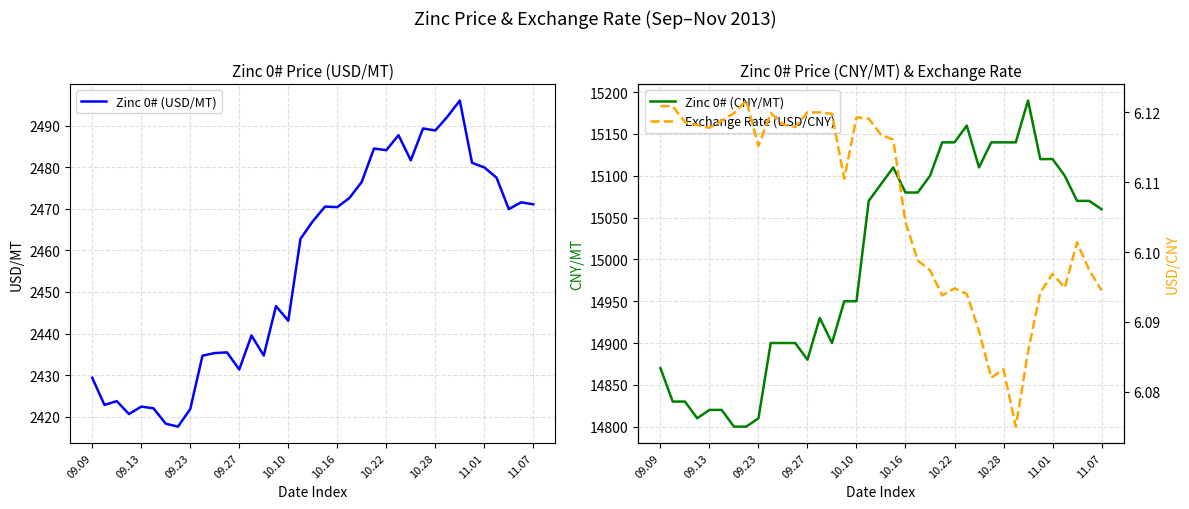

Reading right to left, extract all data points from this chart.

Zinc 0# (USD/MT): 2471.1	2471.6	2469.9	2477.5	2479.9	2481.1	2496.0	2492.2	2488.8	2489.3	2481.7	2487.7	2484.1	2484.5	2476.5	2472.6	2470.4	2470.5	2467.0	2462.8	2443.1	2446.6	2434.7	2439.5	2431.4	2435.5	2435.3	2434.7	2421.8	2417.6	2418.3	2422.0	2422.4	2420.7	2423.8	2422.8	2429.4
Zinc 0# (CNY/MT): 15060.0	15070.0	15070.0	15100.0	15120.0	15120.0	15190.0	15140.0	15140.0	15140.0	15110.0	15160.0	15140.0	15140.0	15100.0	15080.0	15080.0	15110.0	15090.0	15070.0	14950.0	14950.0	14900.0	14930.0	14880.0	14900.0	14900.0	14900.0	14810.0	14800.0	14800.0	14820.0	14820.0	14810.0	14830.0	14830.0	14870.0
Exchange Rate (USD/CNY): 6.1	6.1	6.1	6.1	6.1	6.1	6.1	6.1	6.1	6.1	6.1	6.1	6.1	6.1	6.1	6.1	6.1	6.1	6.1	6.1	6.1	6.1	6.1	6.1	6.1	6.1	6.1	6.1	6.1	6.1	6.1	6.1	6.1	6.1	6.1	6.1	6.1